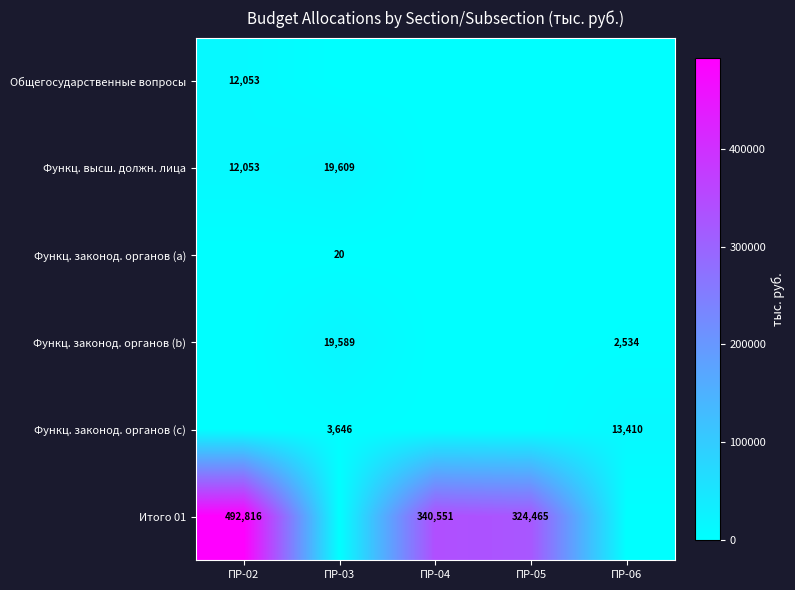

The Итого 01 series shows 492816 at ПР-02. True or false?

True